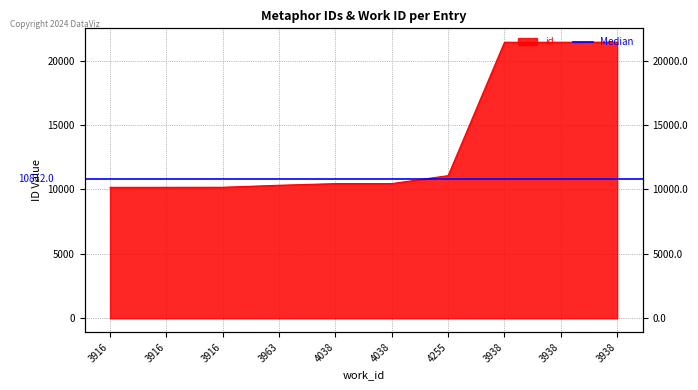

How many data points are less than 10457?

5